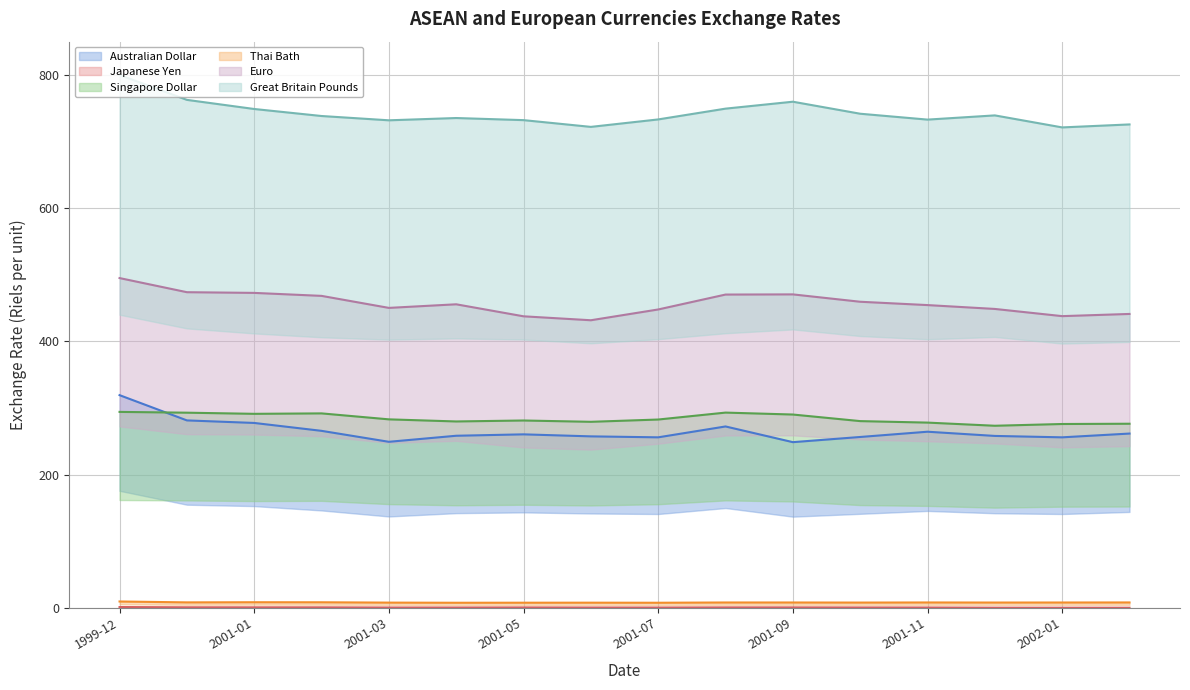

List the series in order of their peak value, highest first.

Great Britain Pounds, Euro, Australian Dollar, Singapore Dollar, Thai Bath, Japanese Yen